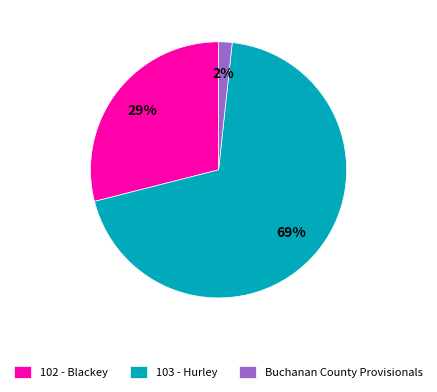

Which category accounts for the majority?

103 - Hurley